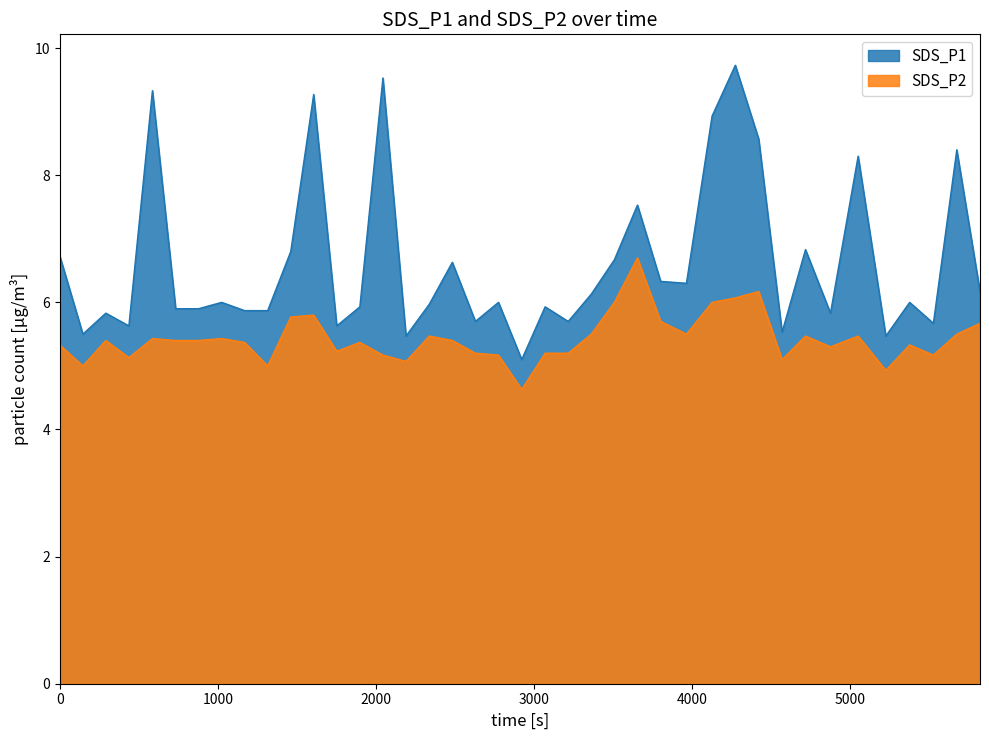

True or false: SDS_P1 has a value of 6.0 at 2023/07/20 00:40:49.

True